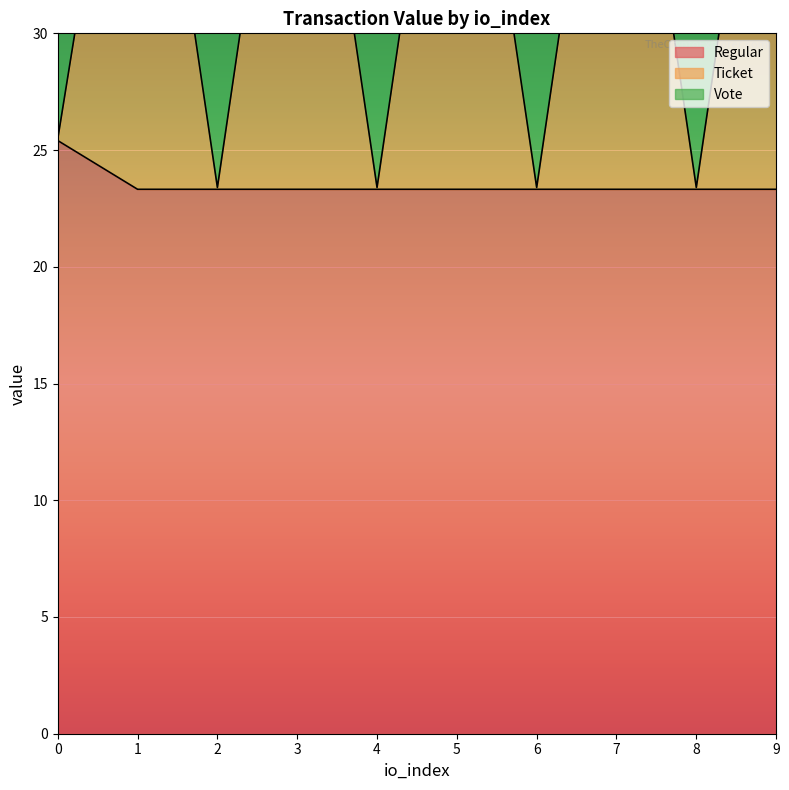

Which series has the largest total across all categories?

Ticket